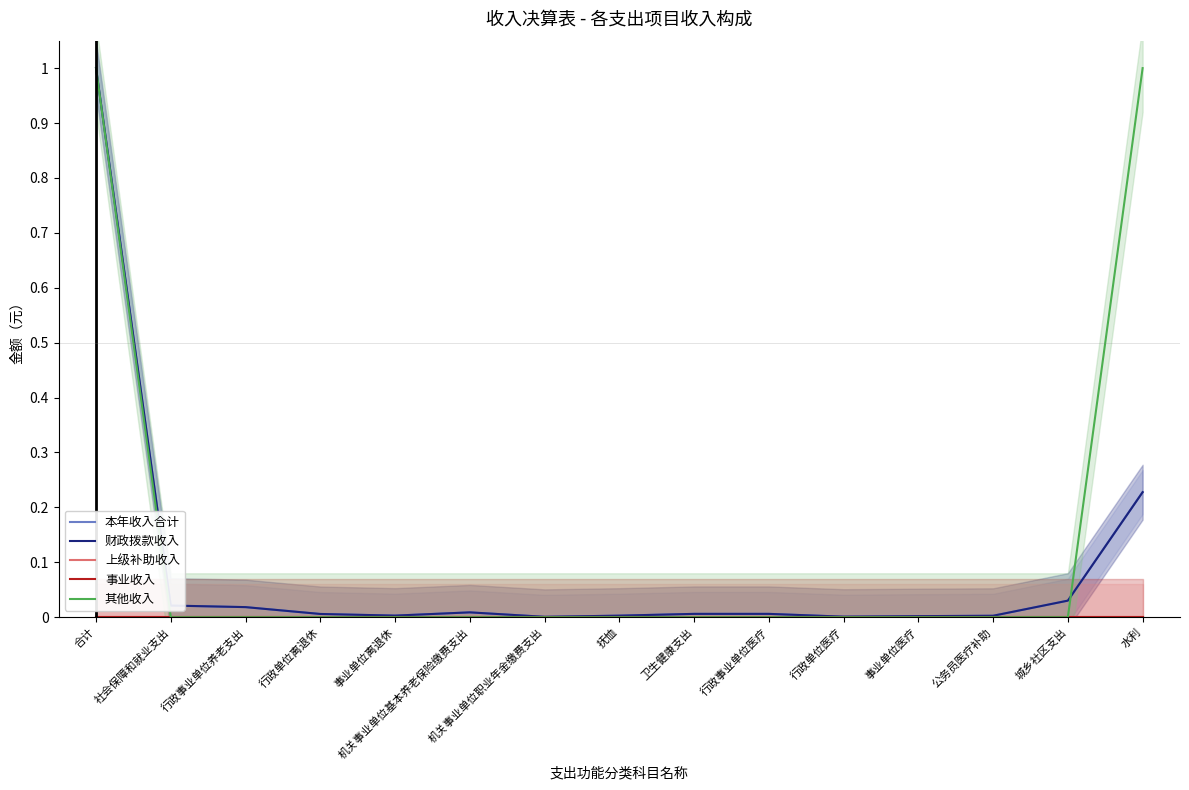

Where is the first local minimum for 本年收入合计?

事业单位离退休